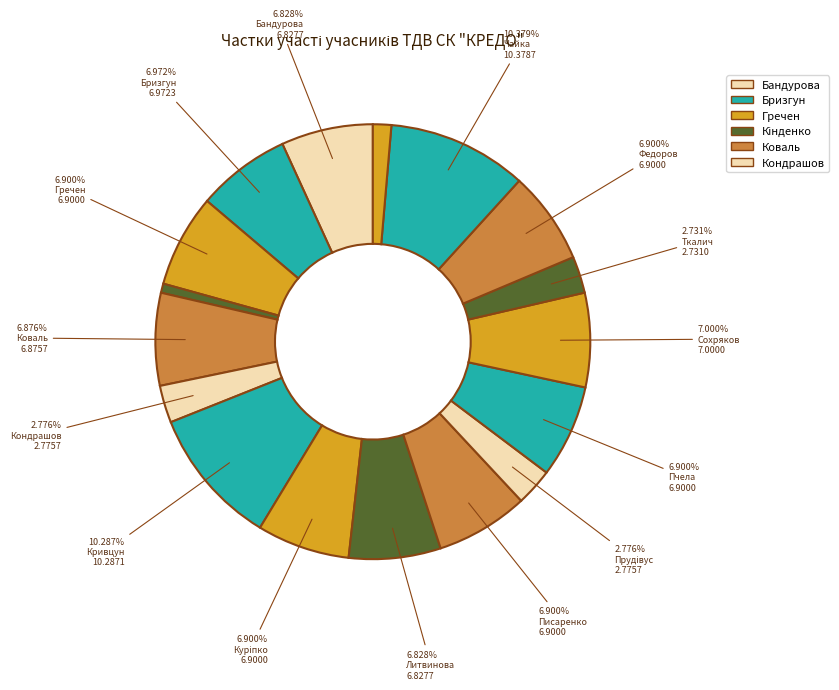

Count the number of slices in the pie.

17